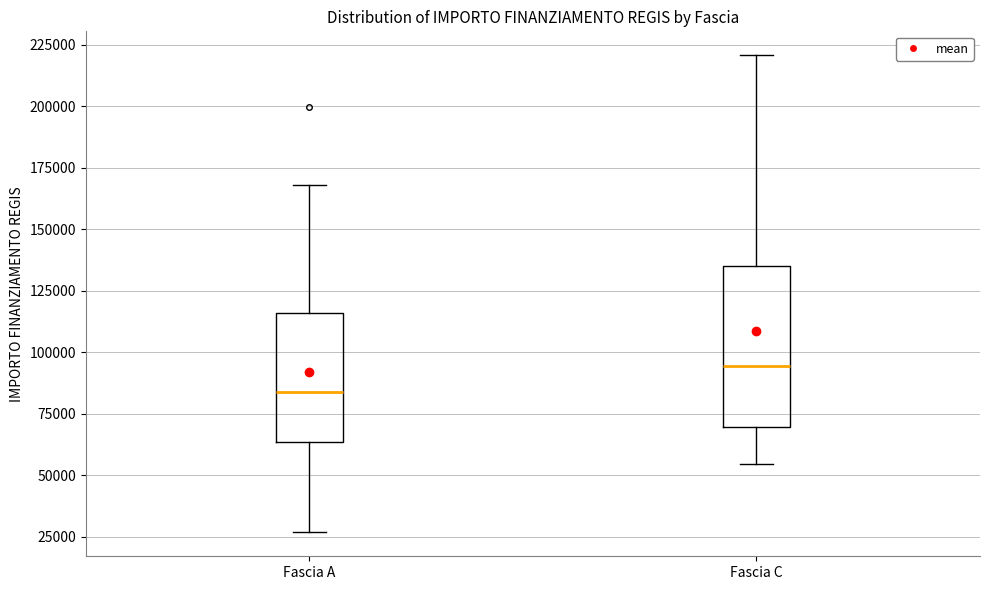

Reading left to right, read every box against the y-axis: the position of its median line, the range the box covers, and the ends of its whiskers. The values are not printed on the chart, so give them approximately, as read against the axis.

Fascia A: median 85000, box 65000 to 115000, whiskers 25000 to 170000
Fascia C: median 95000, box 70000 to 135000, whiskers 55000 to 220000